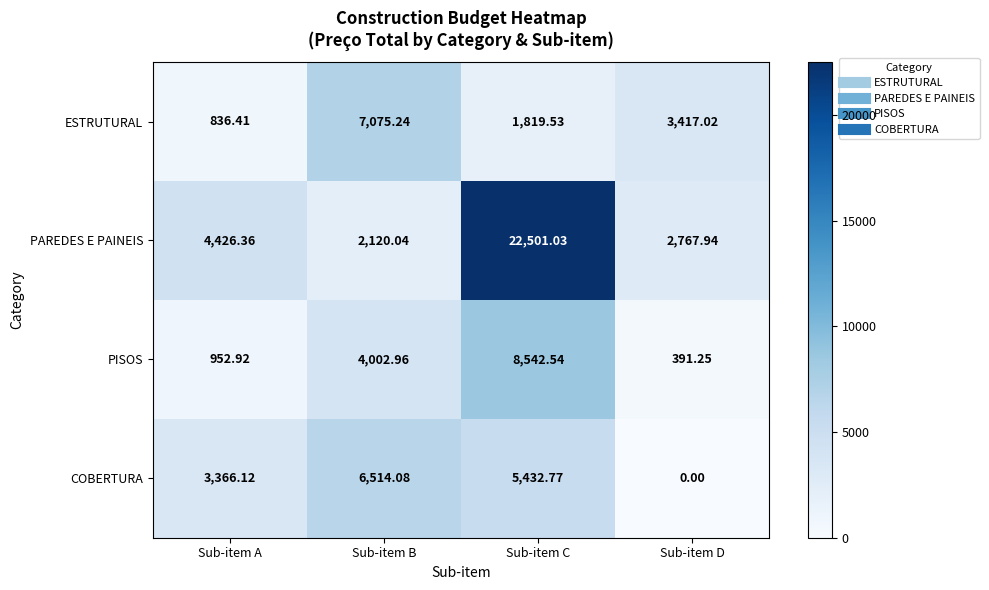

Which series has the largest total across all categories?

PAREDES E PAINEIS